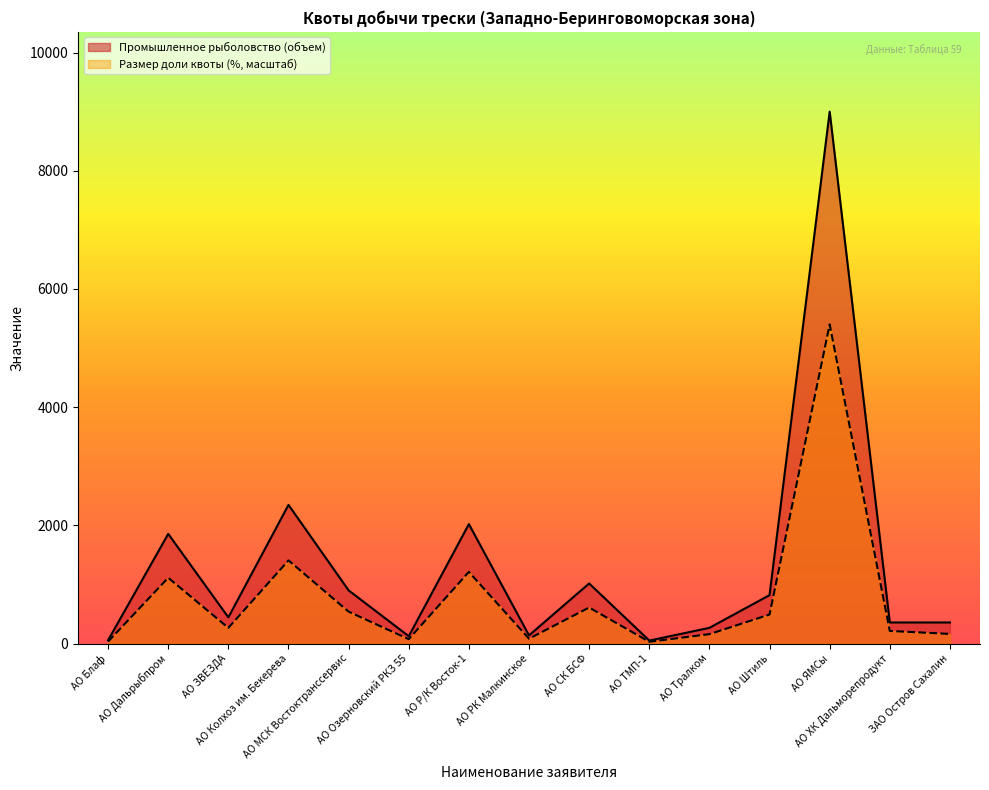

Is the value of Размер доли квоты (%) at АО ХК Дальморепродукт greater than the value of Промышленное рыболовство (объем) at АО ТМП-1?

Yes